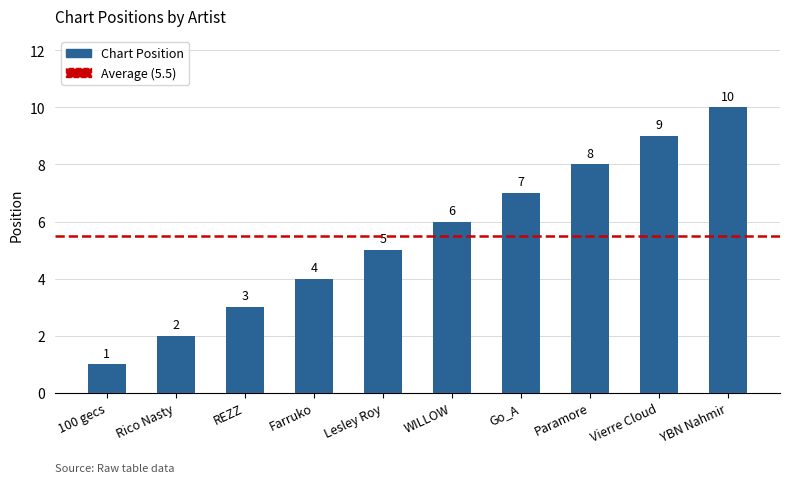

What is the difference between the maximum and minimum values?

9